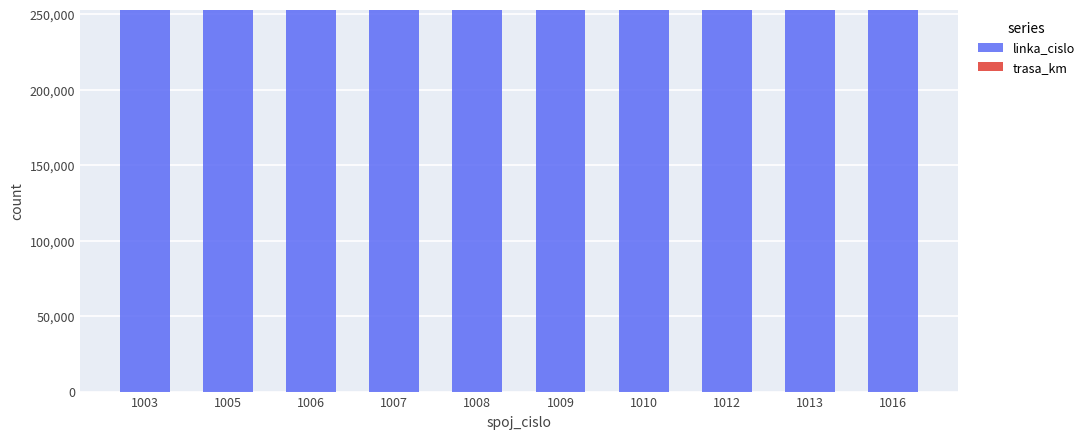

What is the maximum value for linka_cislo?

252692